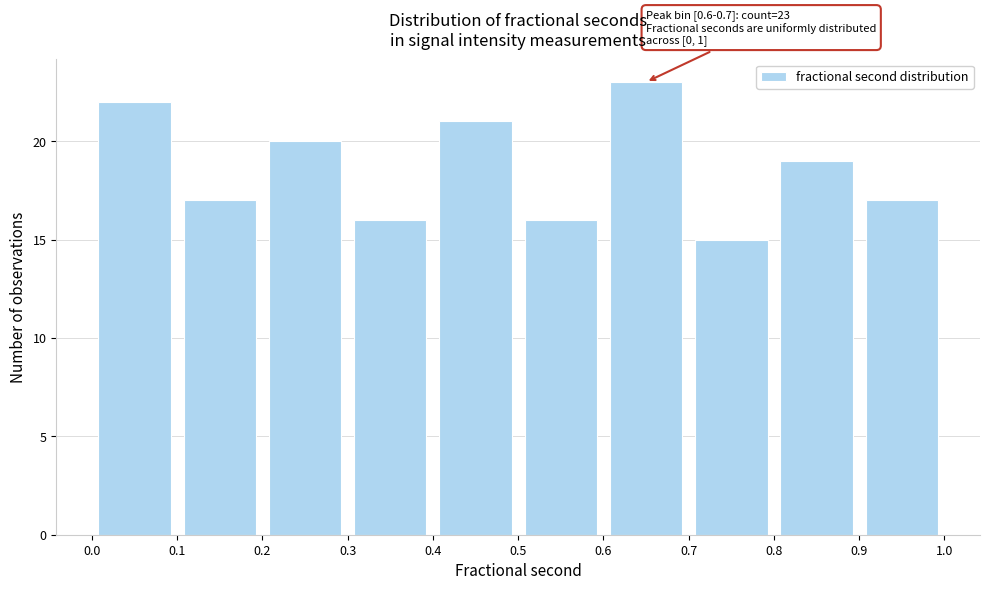

Over which range of the x-axis is the bar tallest?

0.6 to 0.7